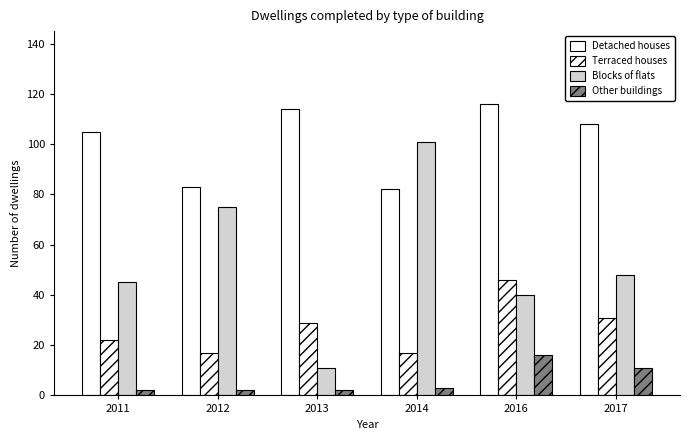

Reading left to right, transcribe all the data shown in this chart.

Detached houses: 105	83	114	82	116	108
Terraced houses: 22	17	29	17	46	31
Blocks of flats: 45	75	11	101	40	48
Other buildings: 2	2	2	3	16	11